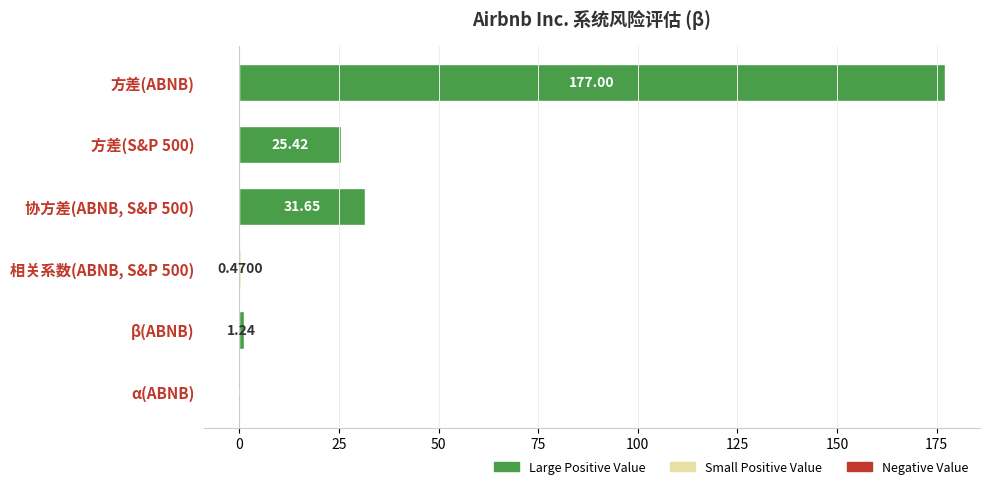

What is the change in value from β(ABNB) to α(ABNB)?

-1.2